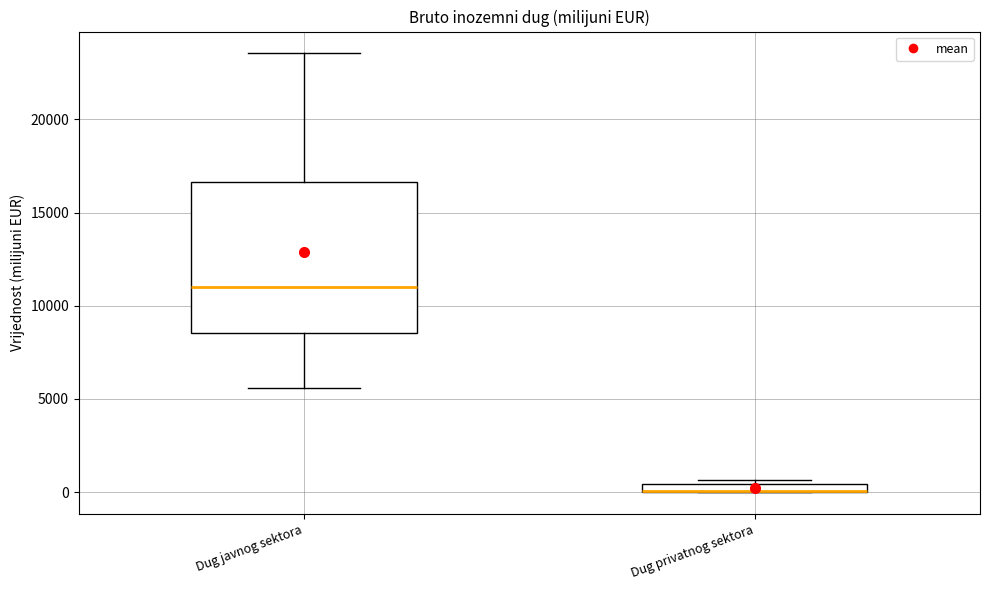

Where does the lower whisker of the box for Dug javnog sektora end on the y-axis? The values are not printed on the chart, so give them approximately, as read against the axis.

5500